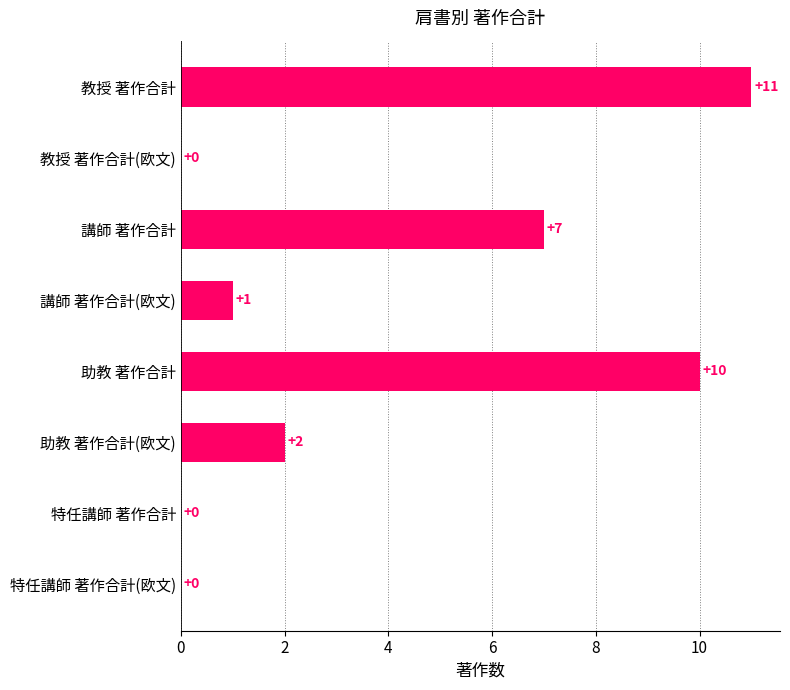

The value at 特任講師 著作合計 is -4. True or false?

False